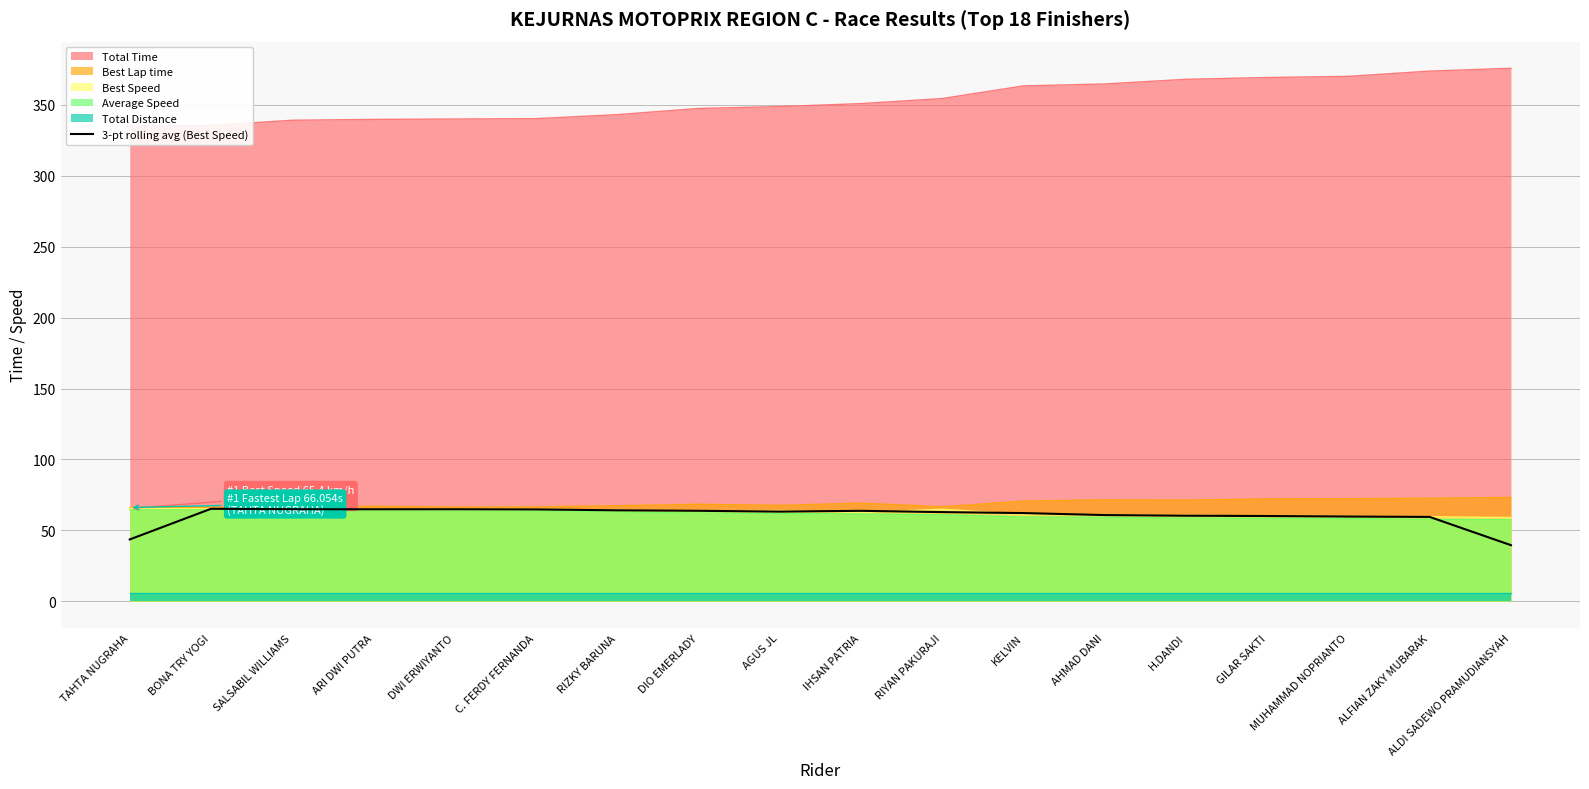

At which category does the chart reach its minimum across all series?

ALDI SADEWO PRAMUDIANSYAH